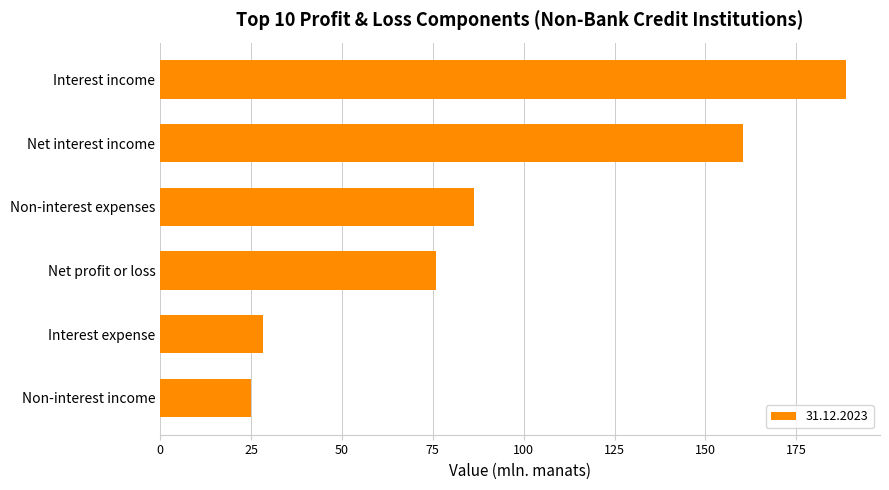

What is the difference between the second highest and second lowest values?

132.2